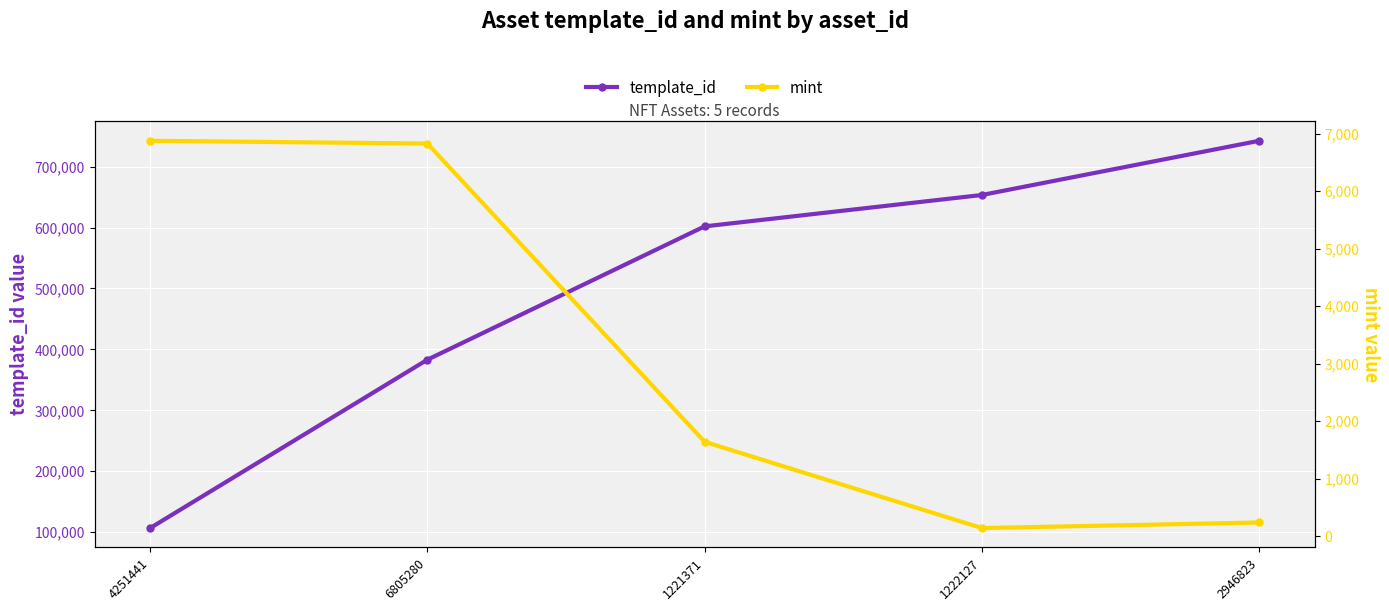

How many data points does each series have?

5